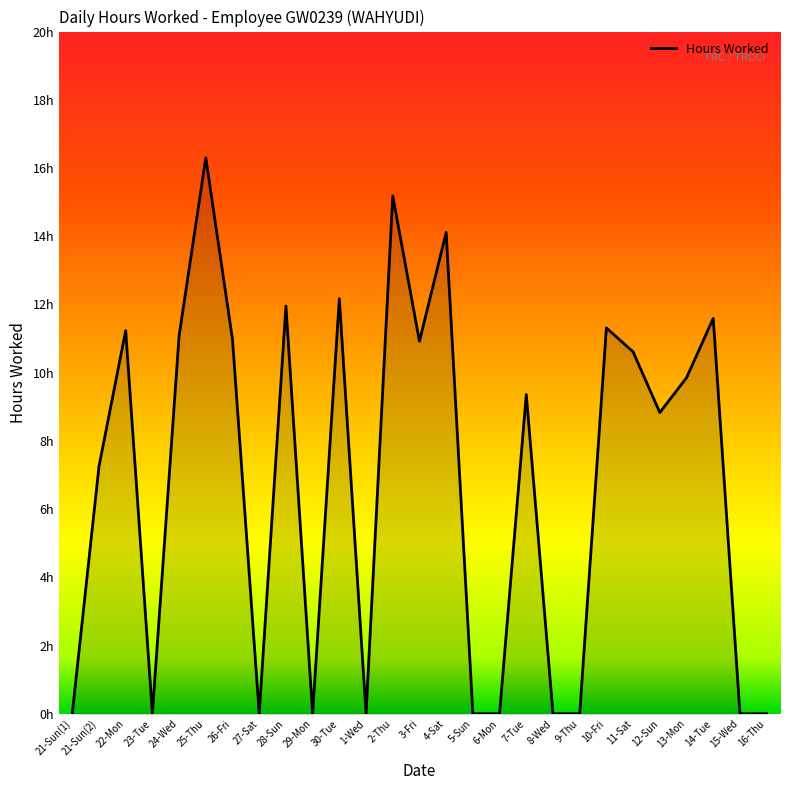

Rank the categories by value from lowest to highest.

21-Sun(1), 23-Tue, 27-Sat, 29-Mon, 1-Wed, 5-Sun, 6-Mon, 8-Wed, 9-Thu, 15-Wed, 16-Thu, 21-Sun(2), 12-Sun, 7-Tue, 13-Mon, 11-Sat, 3-Fri, 26-Fri, 24-Wed, 22-Mon, 10-Fri, 14-Tue, 28-Sun, 30-Tue, 4-Sat, 2-Thu, 25-Thu